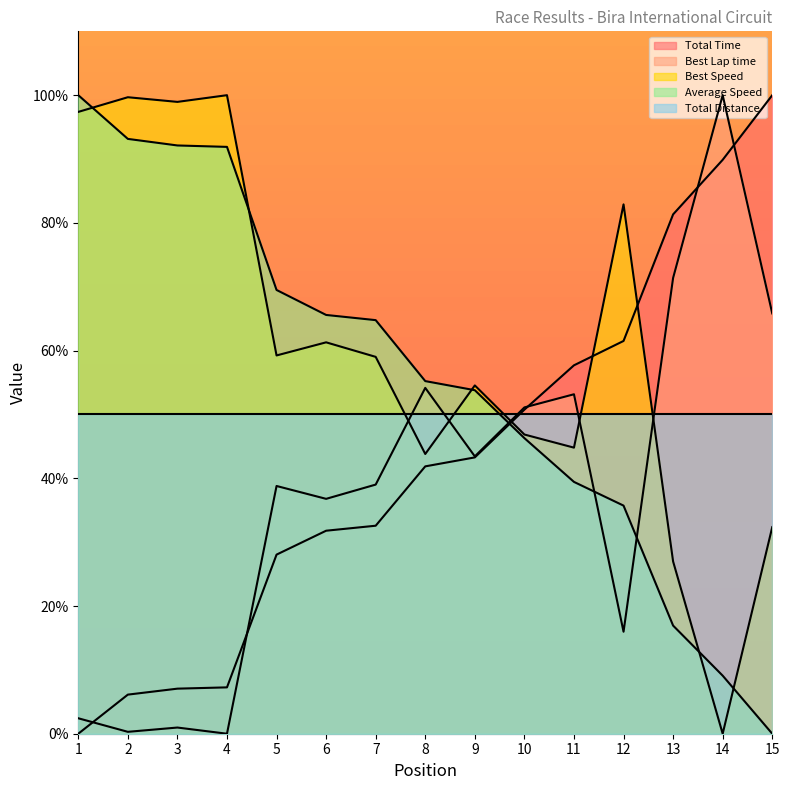

True or false: Best Lap time and Total Time intersect in this chart.

True